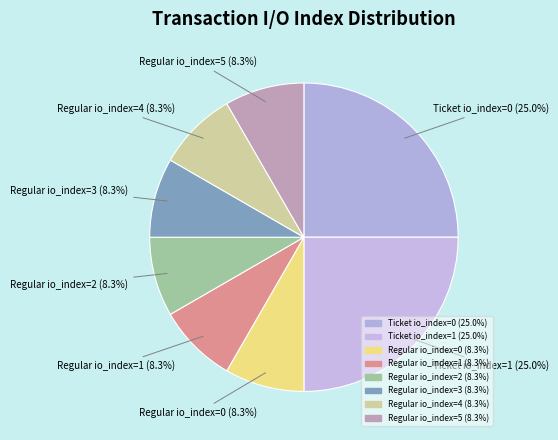

How many slices are in this pie chart?

8